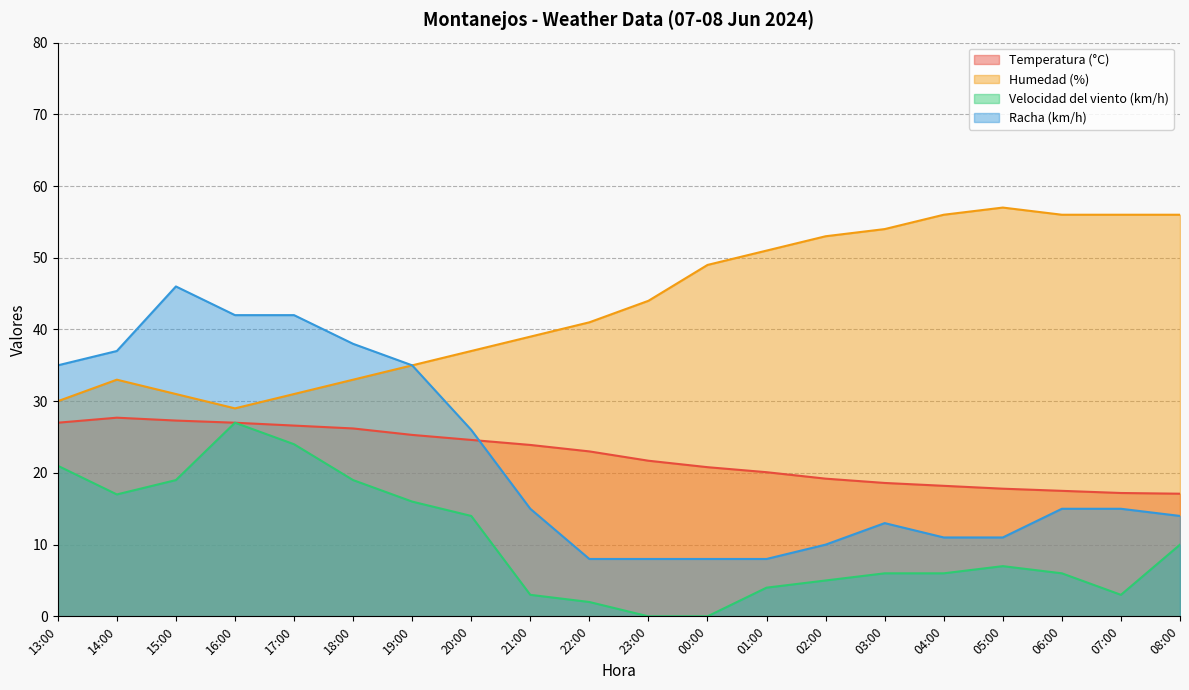

True or false: Temperatura (°C) and Humedad (%) cross at least once.

False